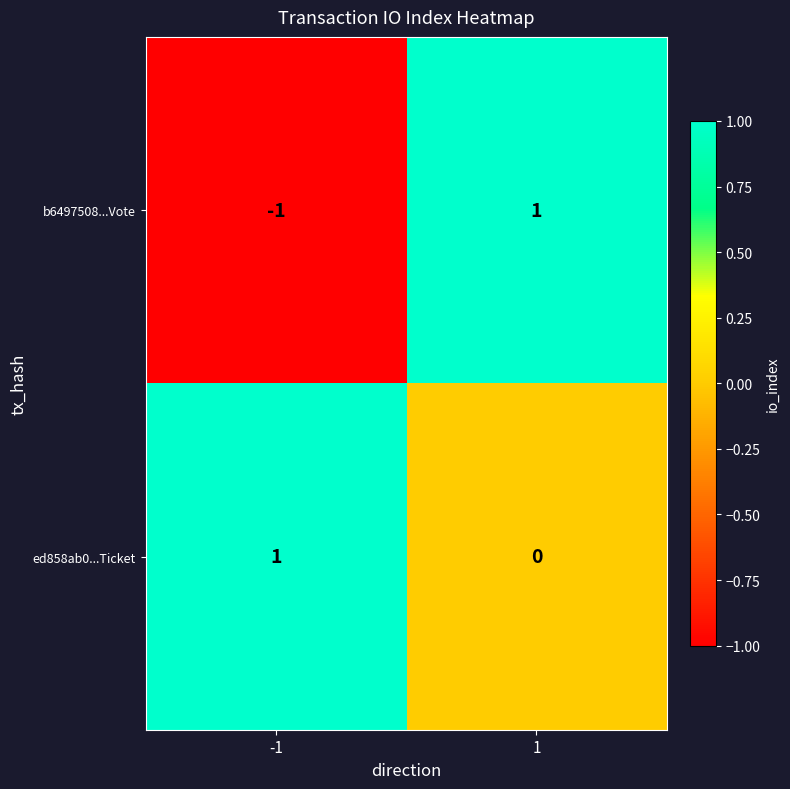

Which series changed the most between -1 and 1?

b6497508...Vote